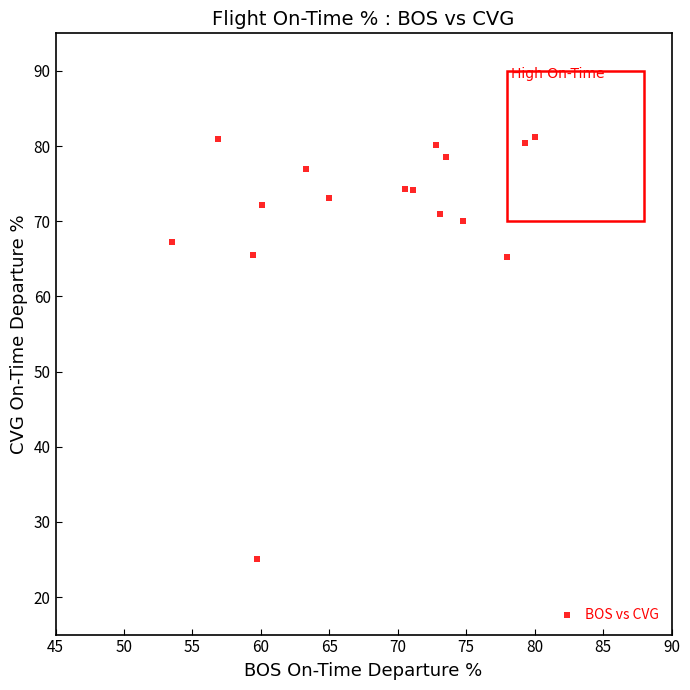

What is the range of X values (max minus min)?

26.5